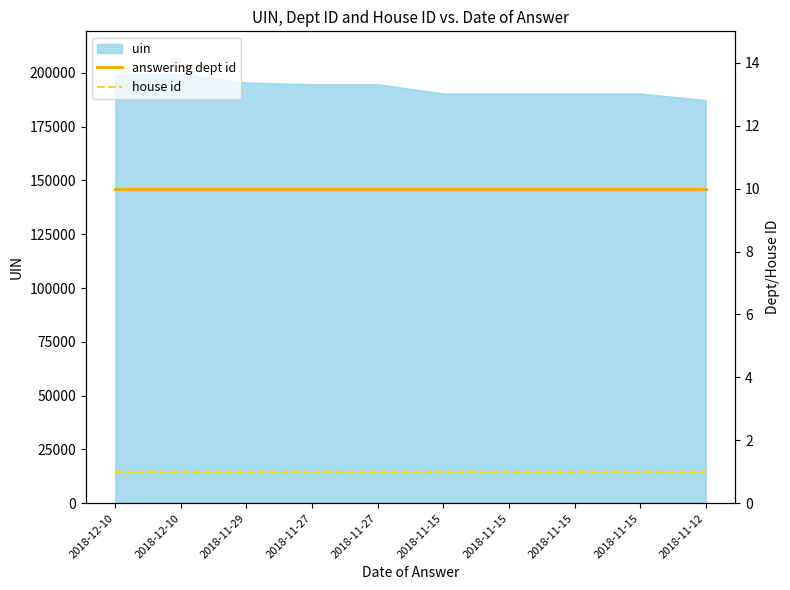

The value of house id at 2018-11-15 is 2. True or false?

False